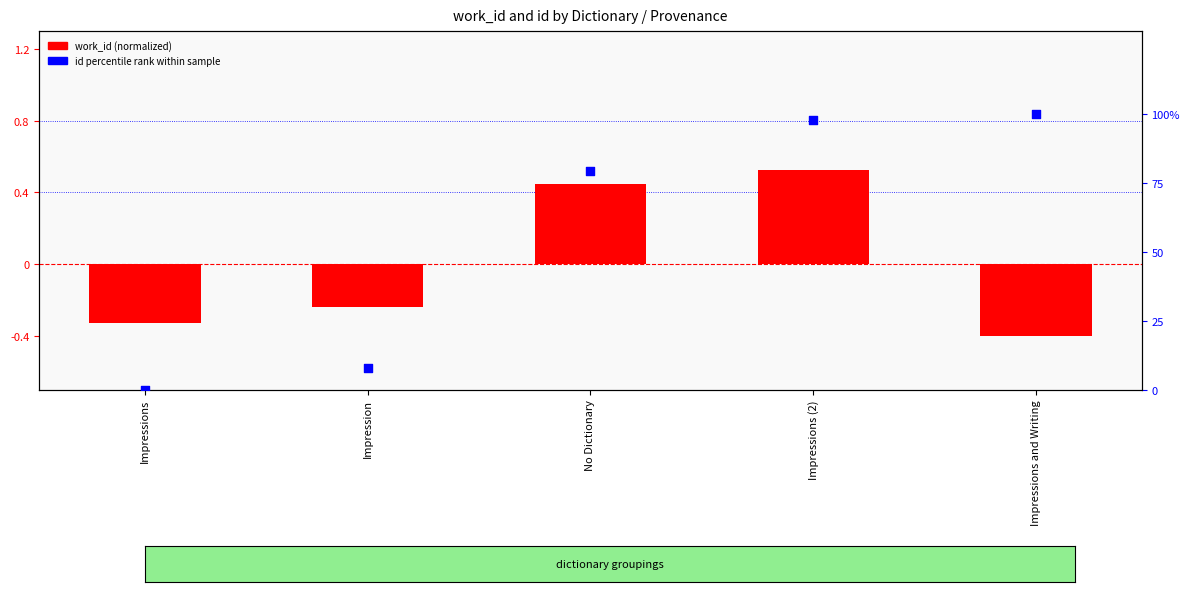

What is the total value across all series at No Dictionary?

79.6